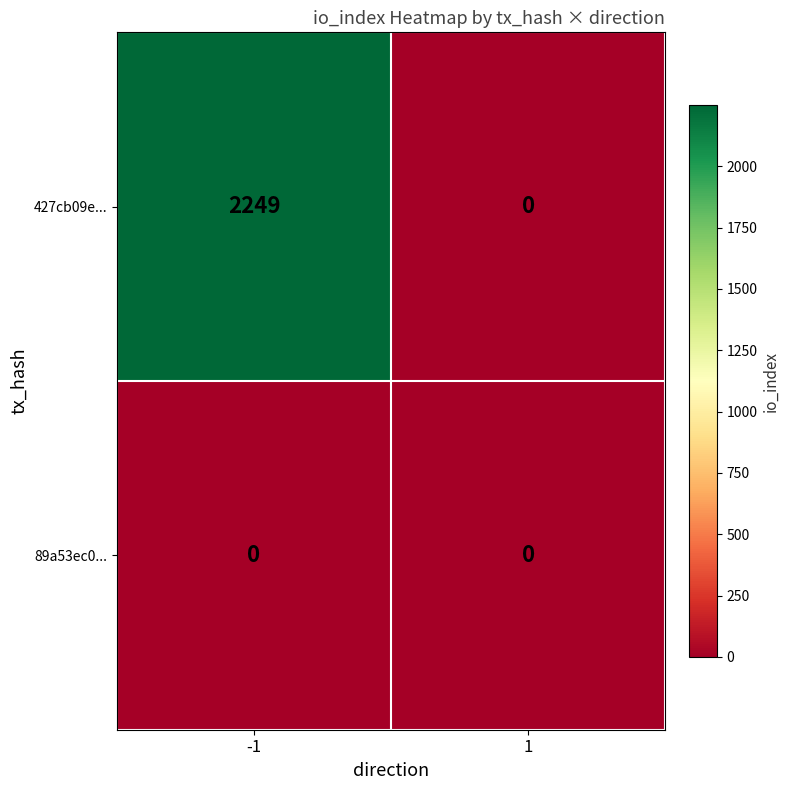

List the series in order of their overall mean, lowest first.

89a53ec0..., 427cb09e...